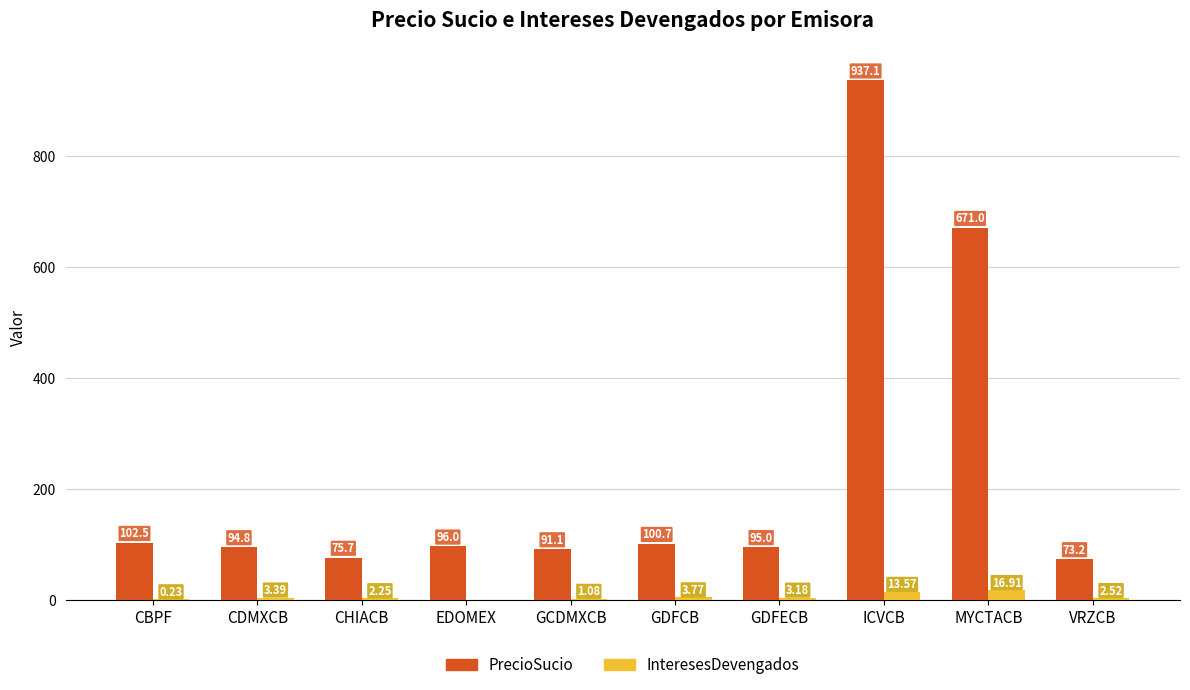

Count the number of data series in this chart.

2